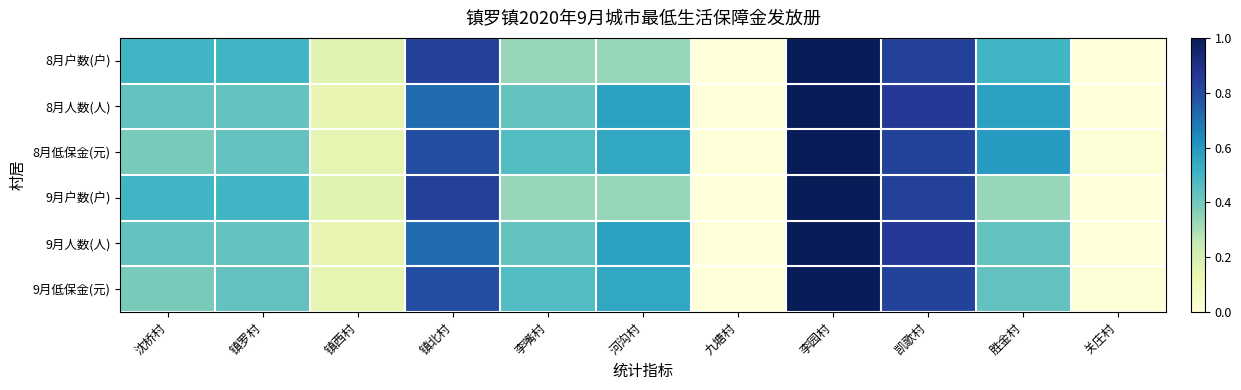

What is the total value across all series at 胜金村?

2.9